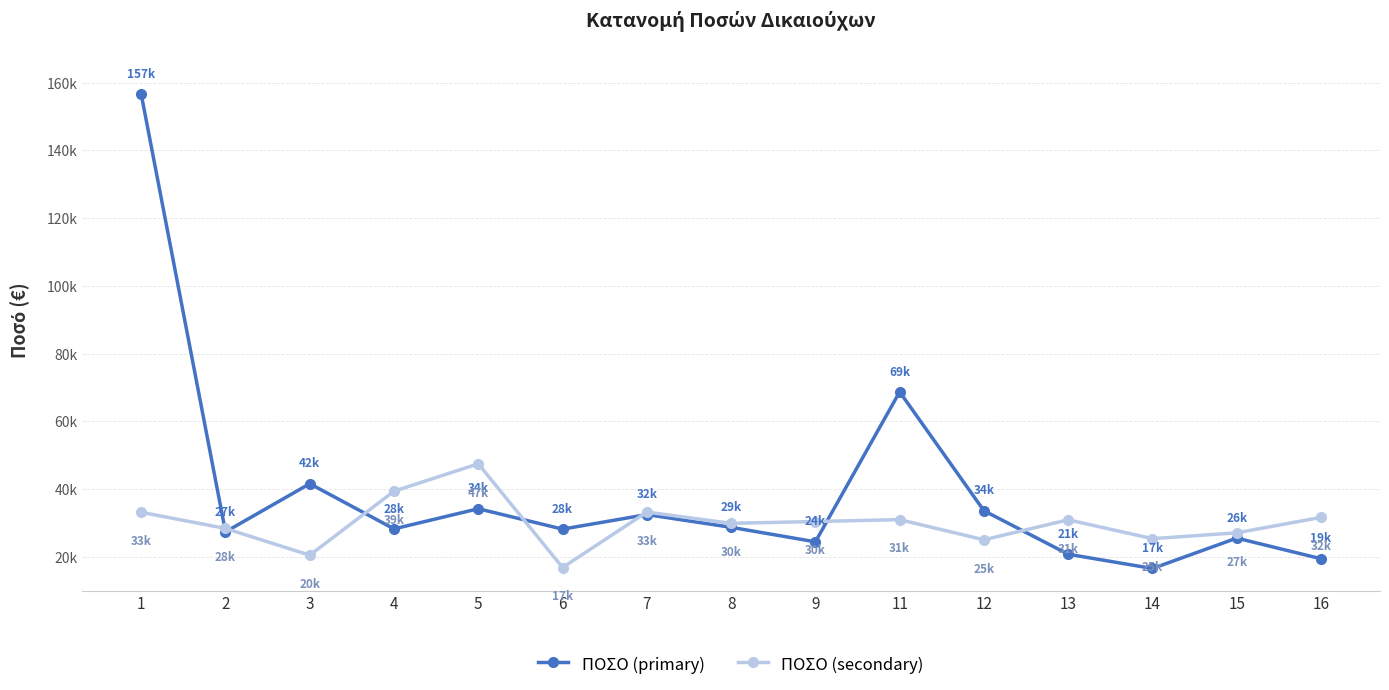

Which series has the largest total across all categories?

ΠΟΣΟ (primary)